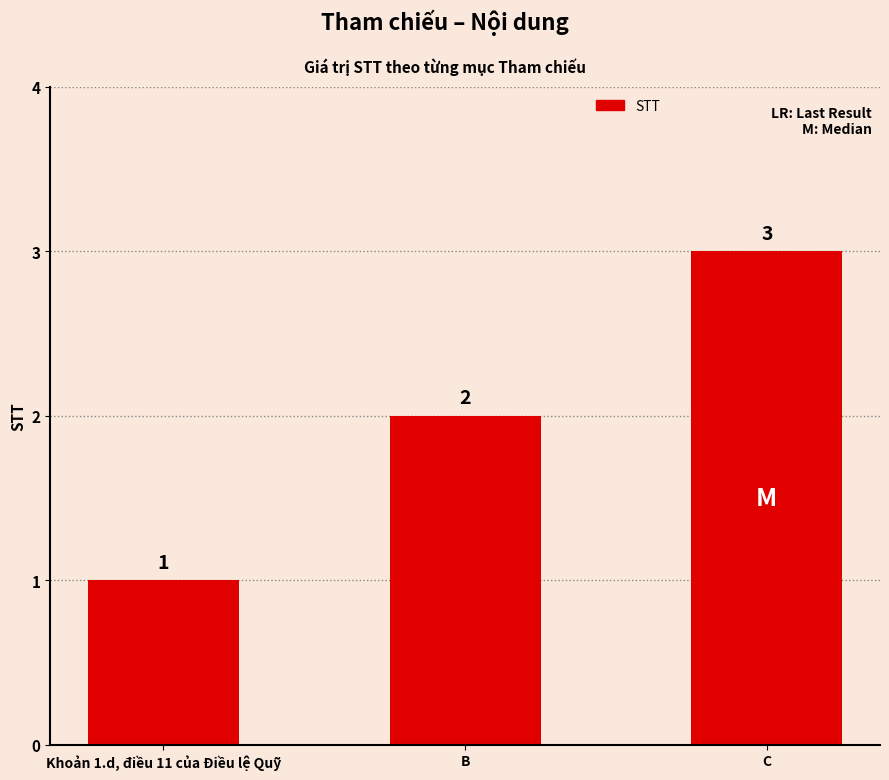

What is the sum of all values?

6